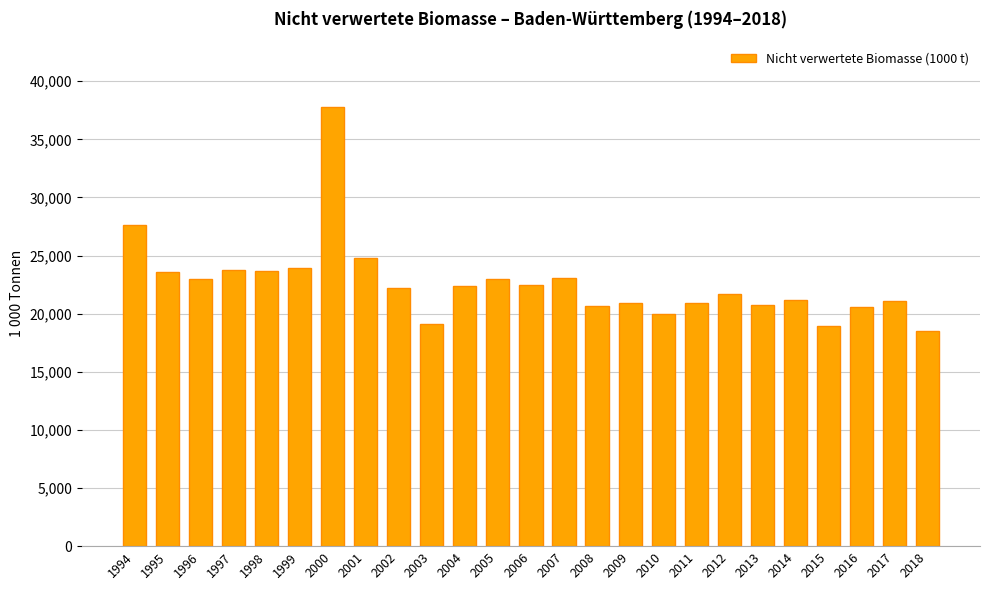

How many bars are there in total?

25